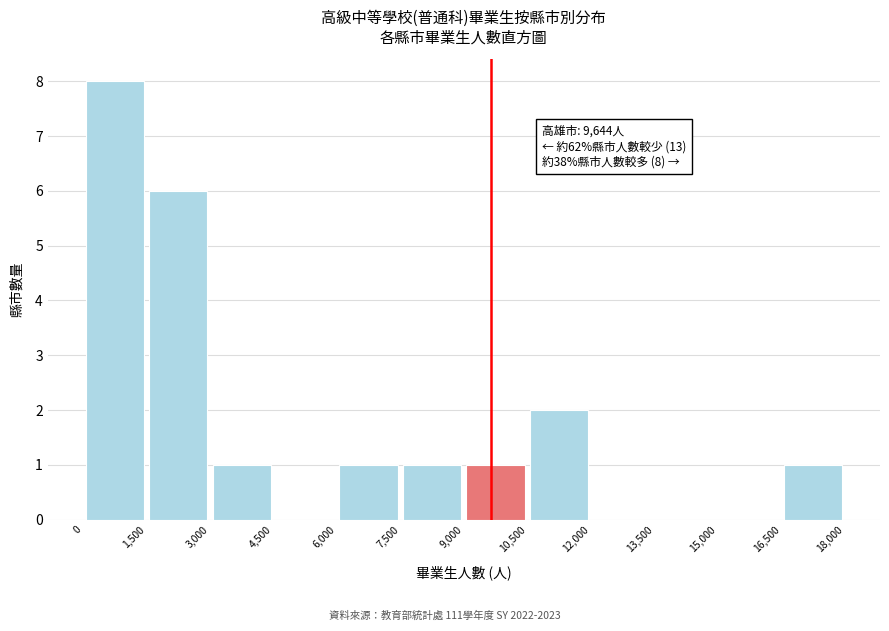

Which range on the x-axis has the tallest bar?

0 to 1,500